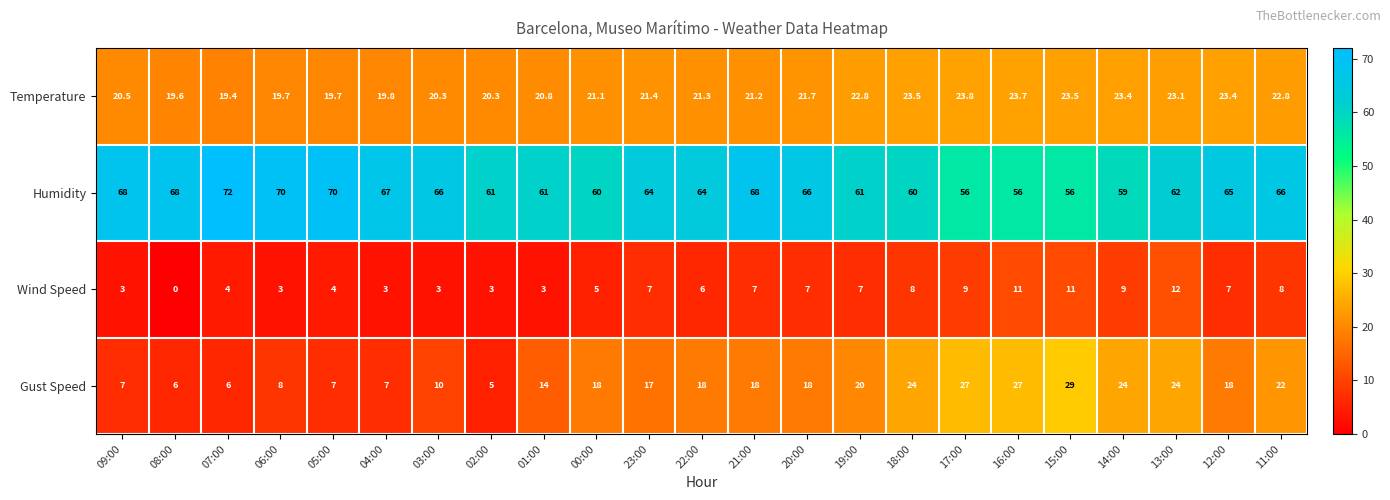

At which category does the chart reach its minimum across all series?

08:00